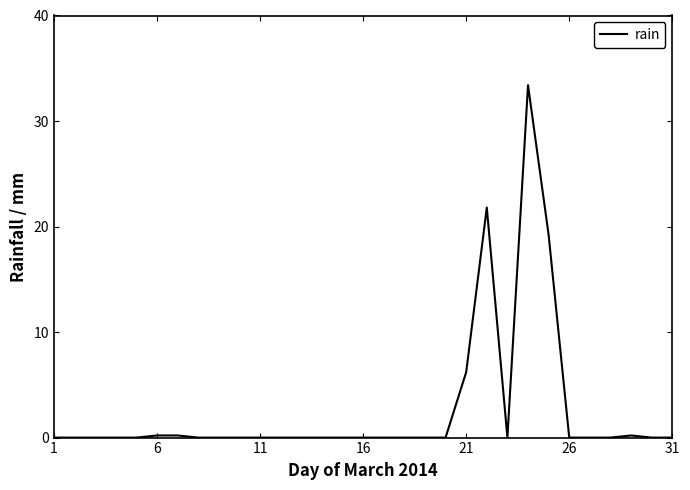

What is the greatest value displayed?

33.4